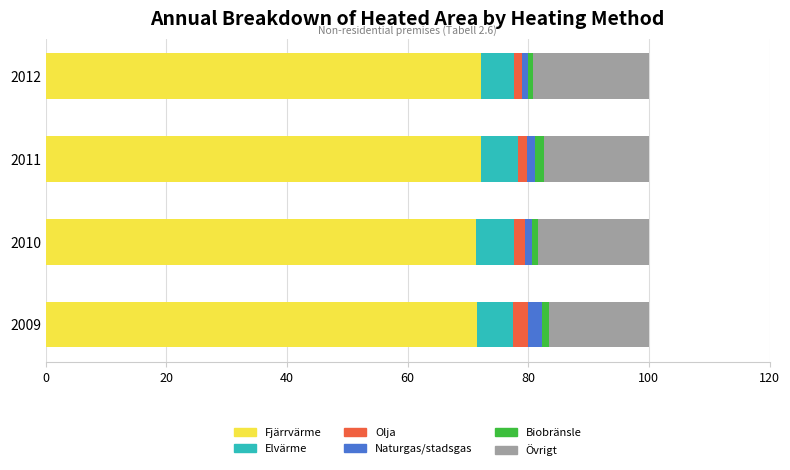

What is the average value of the Fjärrvärme series?

71.7